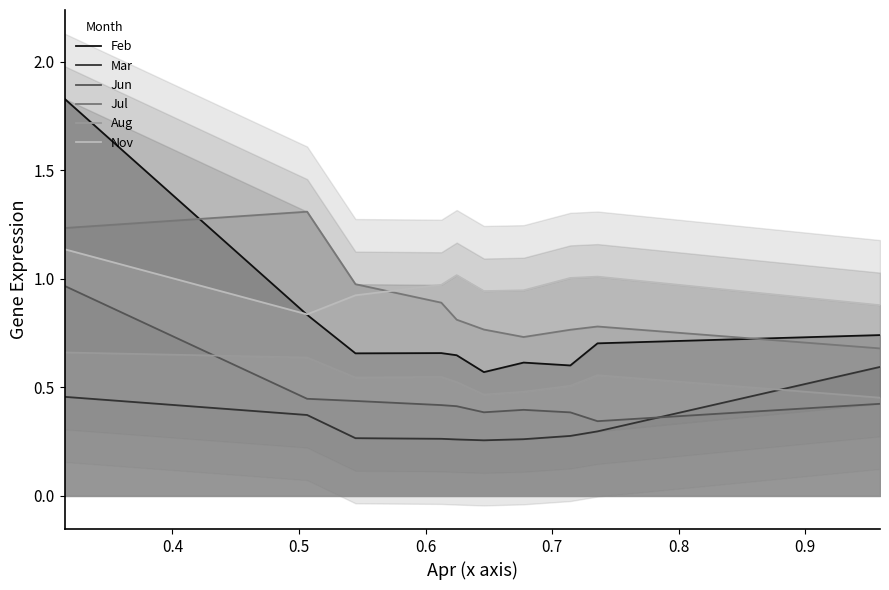

True or false: Mar and Feb intersect in this chart.

False